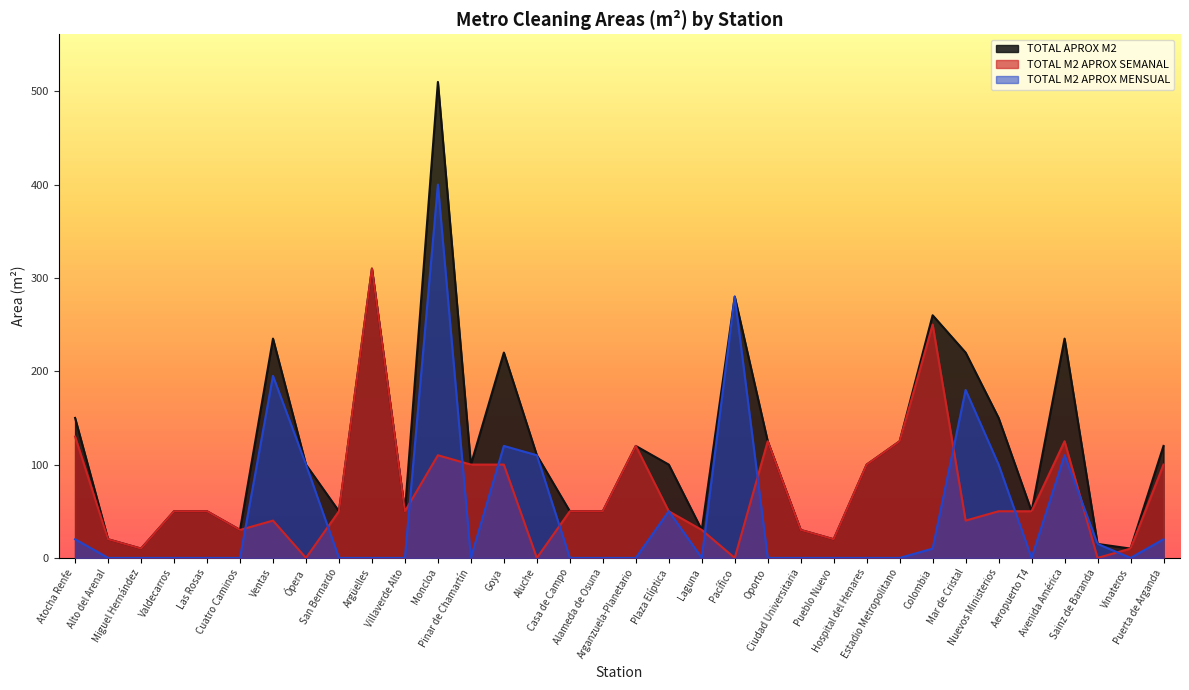

Reading left to right, extract all data points from this chart.

TOTAL APROX M2: Atocha Renfe=150	Alto del Arenal=20	Miguel Hernández=10	Valdecarros=50	Las Rosas=50	Cuatro Caminos=30	Ventas=235	Ópera=100	San Bernardo=50	Argüelles=310	Villaverde Alto=50	Moncloa=510	Pinar de Chamartín=100	Goya=220	Aluche=110	Casa de Campo=50	Alameda de Osuna=50	Arganzuela-Planetario=120	Plaza Elíptica=100	Laguna=30	Pacífico=280	Oporto=125	Ciudad Universitaria=30	Pueblo Nuevo=20	Hospital del Henares=100	Estadio Metropolitano=125	Colombia=260	Mar de Cristal=220	Nuevos Ministerios=150	Aeropuerto T4=50	Avenida América=235	Sainz de Baranda=15	Vinateros=10	Puerta de Arganda=120
TOTAL M2 APROX SEMANAL: Atocha Renfe=130	Alto del Arenal=20	Miguel Hernández=10	Valdecarros=50	Las Rosas=50	Cuatro Caminos=30	Ventas=40	Ópera=0	San Bernardo=50	Argüelles=310	Villaverde Alto=50	Moncloa=110	Pinar de Chamartín=100	Goya=100	Aluche=0	Casa de Campo=50	Alameda de Osuna=50	Arganzuela-Planetario=120	Plaza Elíptica=50	Laguna=30	Pacífico=0	Oporto=125	Ciudad Universitaria=30	Pueblo Nuevo=20	Hospital del Henares=100	Estadio Metropolitano=125	Colombia=250	Mar de Cristal=40	Nuevos Ministerios=50	Aeropuerto T4=50	Avenida América=125	Sainz de Baranda=0	Vinateros=10	Puerta de Arganda=100
TOTAL M2 APROX MENSUAL: Atocha Renfe=20	Alto del Arenal=0	Miguel Hernández=0	Valdecarros=0	Las Rosas=0	Cuatro Caminos=0	Ventas=195	Ópera=100	San Bernardo=0	Argüelles=0	Villaverde Alto=0	Moncloa=400	Pinar de Chamartín=0	Goya=120	Aluche=110	Casa de Campo=0	Alameda de Osuna=0	Arganzuela-Planetario=0	Plaza Elíptica=50	Laguna=0	Pacífico=280	Oporto=0	Ciudad Universitaria=0	Pueblo Nuevo=0	Hospital del Henares=0	Estadio Metropolitano=0	Colombia=10	Mar de Cristal=180	Nuevos Ministerios=100	Aeropuerto T4=0	Avenida América=110	Sainz de Baranda=15	Vinateros=0	Puerta de Arganda=20